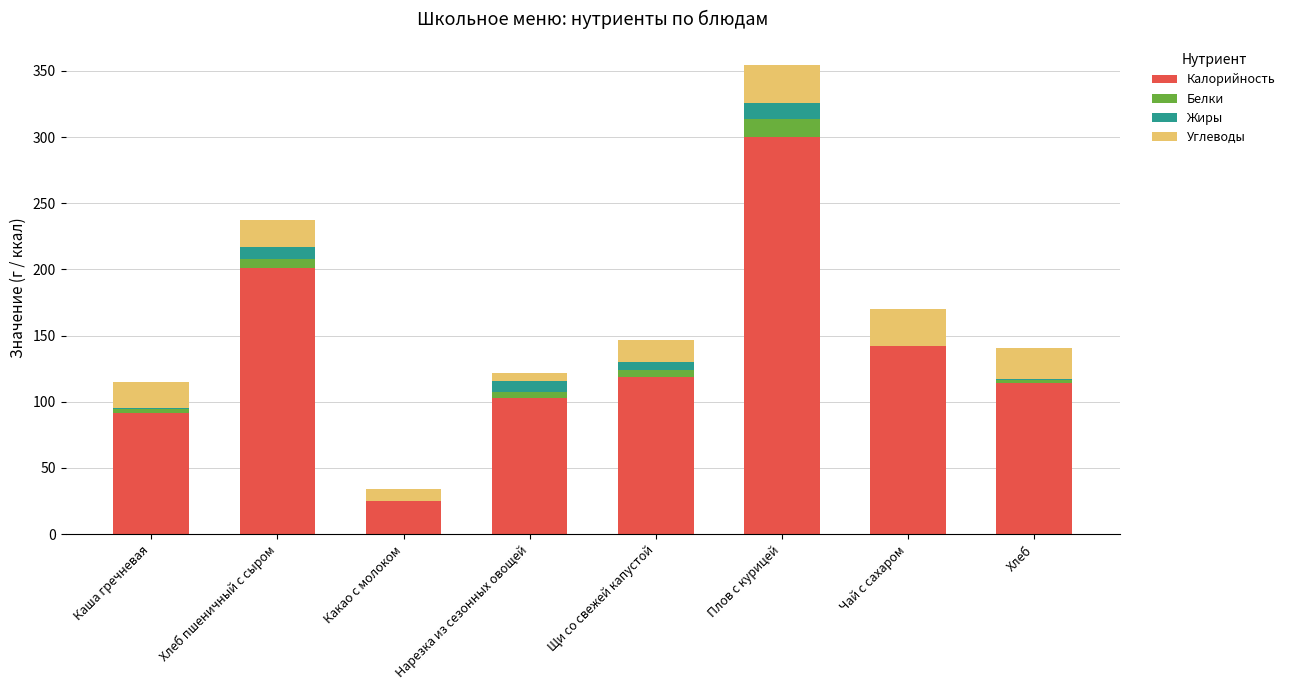

Which category has the highest value in the Калорийность series?

Плов с курицей